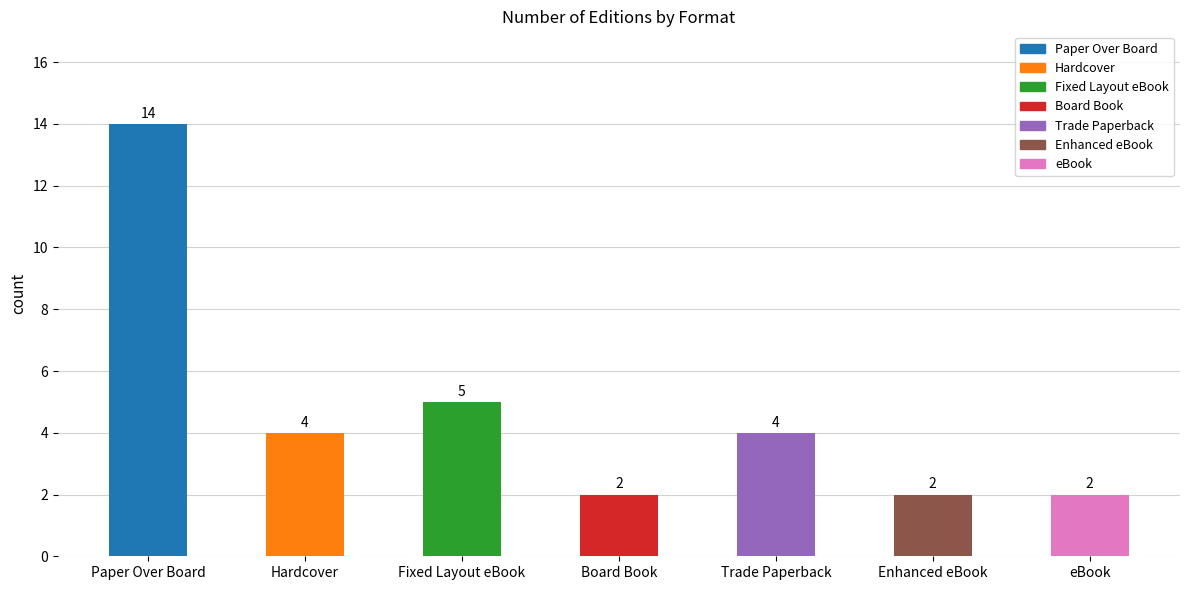

Reading left to right, extract all data points from this chart.

Paper Over Board=14	Hardcover=4	Fixed Layout eBook=5	Board Book=2	Trade Paperback=4	Enhanced eBook=2	eBook=2